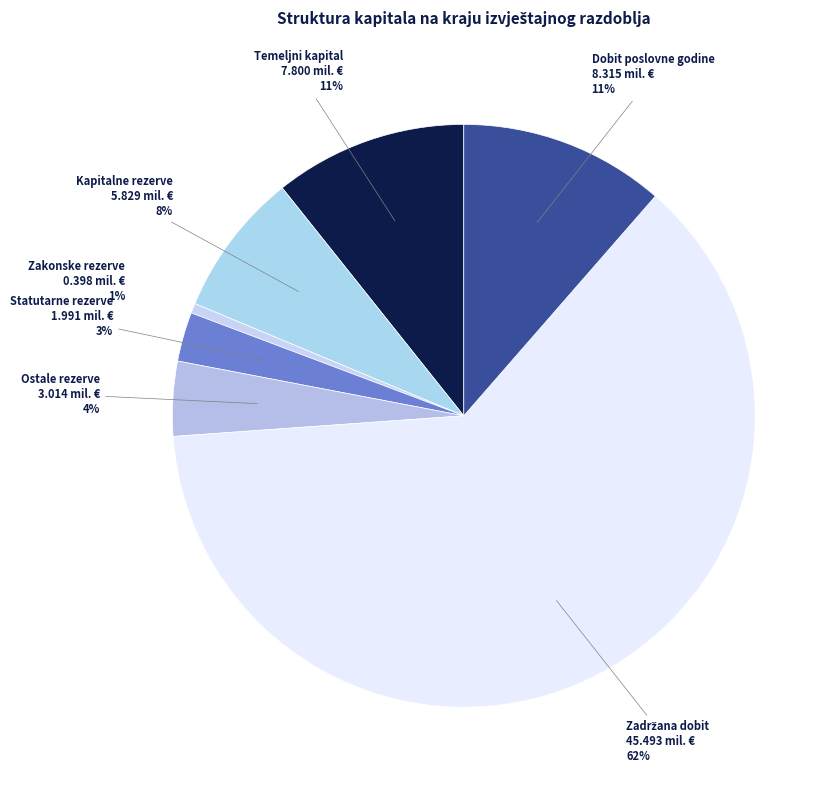

Is there a majority slice in this chart?

Yes